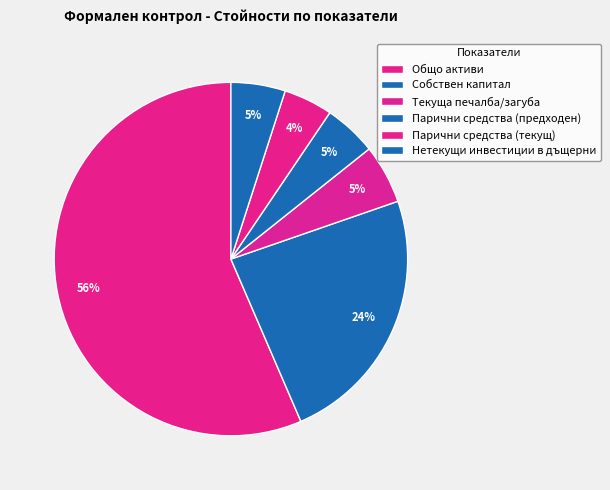

What portion of the pie excludes Парични средства (предходен)?

95.2%